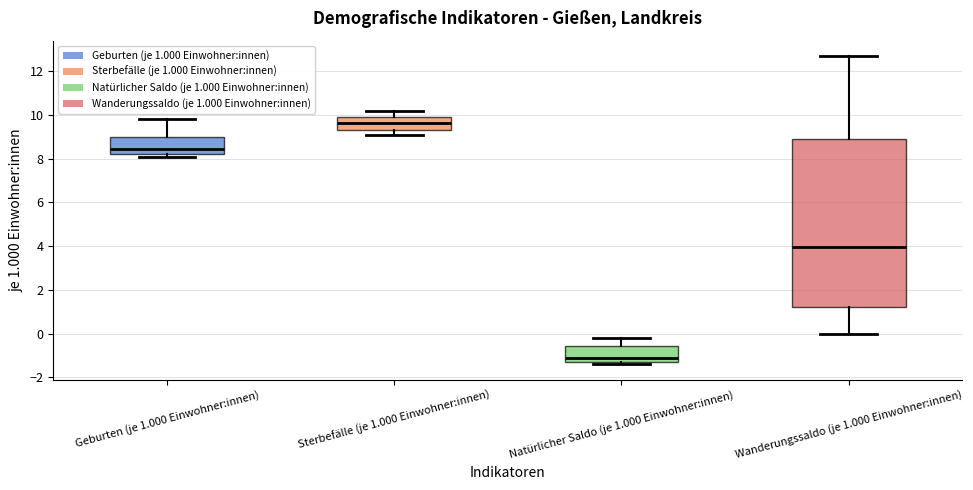

Reading left to right, transcribe this box plot: for each box, give where its median line is, the range the box spans, and where its two whiskers end, as read against the y-axis. The values are not printed on the chart, so give them approximately, as read against the axis.

Geburten (je 1.000 Einwohner:innen): median 8.4, box 8.2 to 9.0, whiskers 8.2 (just below the box's lower edge) to 9.8
Sterbefälle (je 1.000 Einwohner:innen): median 9.6, box 9.4 to 10.0, whiskers 9.2 to 10.2
Natürlicher Saldo (je 1.000 Einwohner:innen): median -1.0, box -1.2 to -0.6, whiskers -1.4 to -0.2
Wanderungssaldo (je 1.000 Einwohner:innen): median 4.0, box 1.2 to 9.0, whiskers 0.0 to 12.8